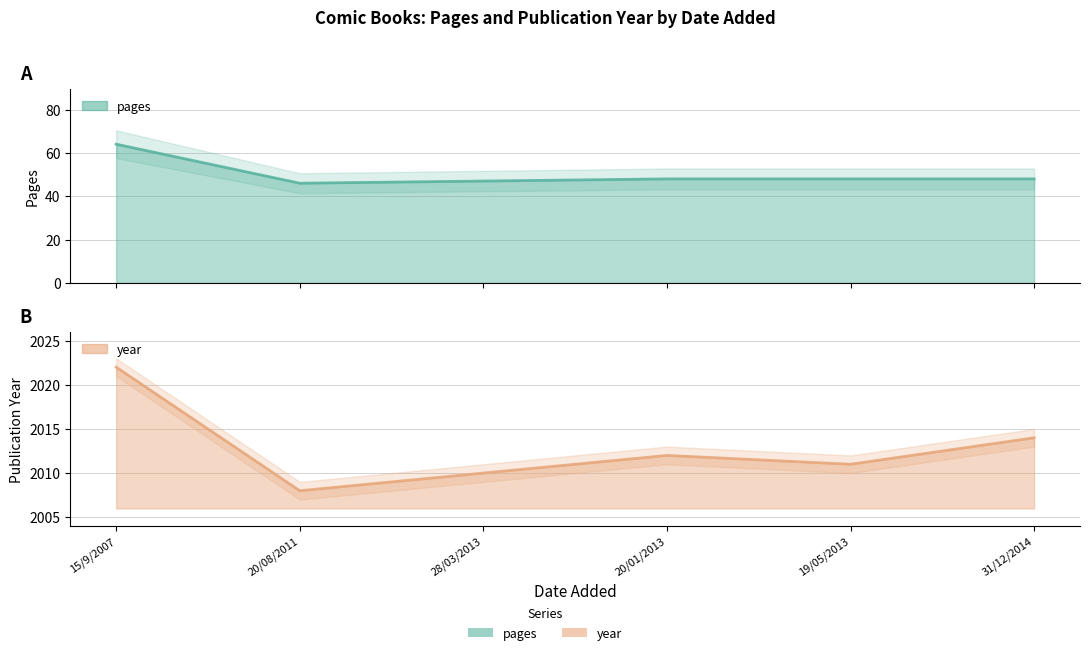

What position from the right is 20/01/2013?

3